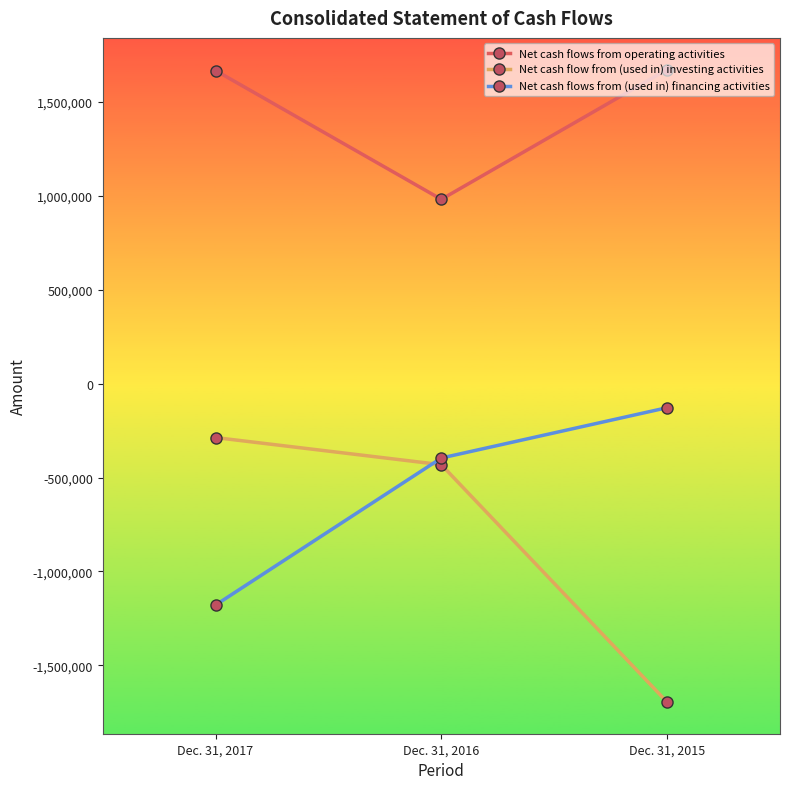

What is the sum of the Net cash flow from (used in) investing activities values at Dec. 31, 2017 and Dec. 31, 2016?

-719211